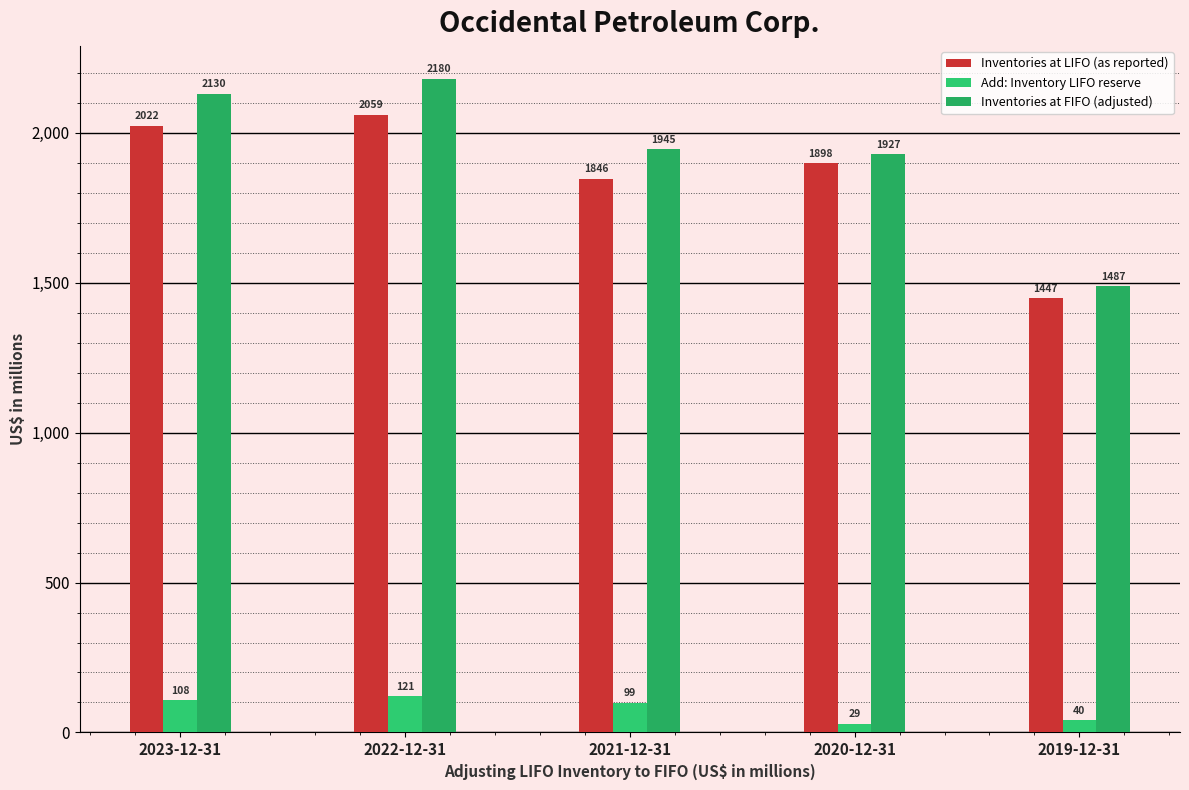

What value does the Add: Inventory LIFO reserve series have at 2020-12-31?

29